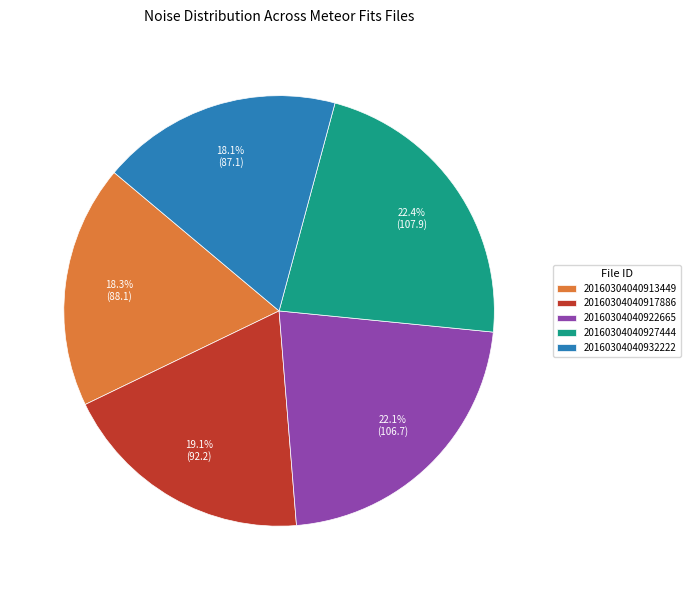

What portion of the pie excludes 20160304040913449?

81.7%